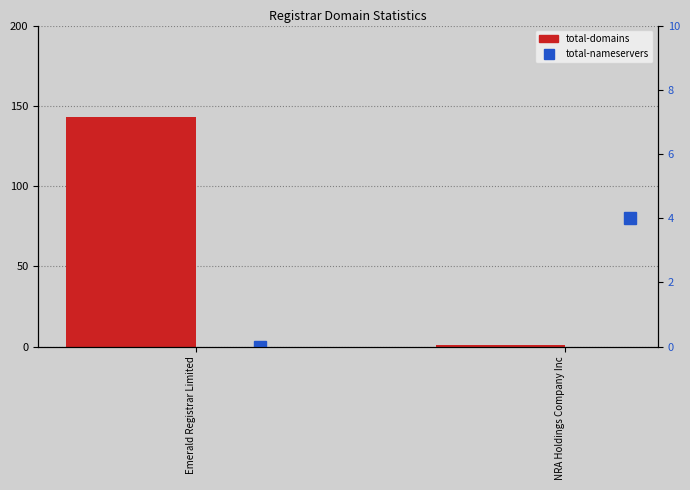

Count the number of data series in this chart.

2